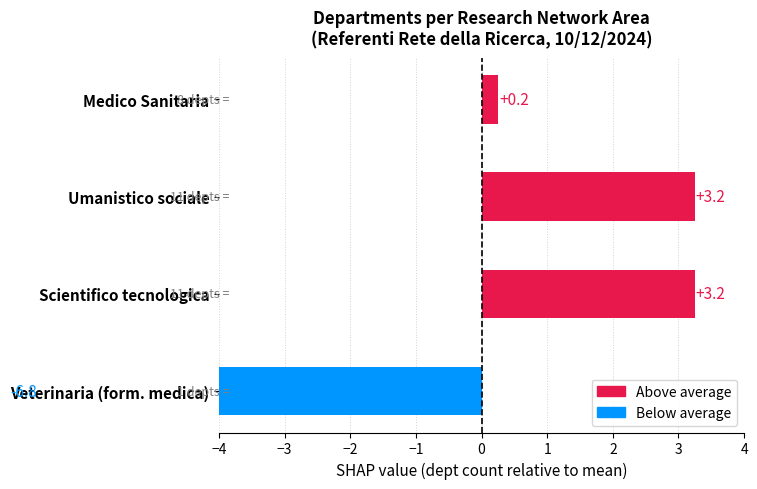

Which category has the lowest value across all series?

Veterinaria